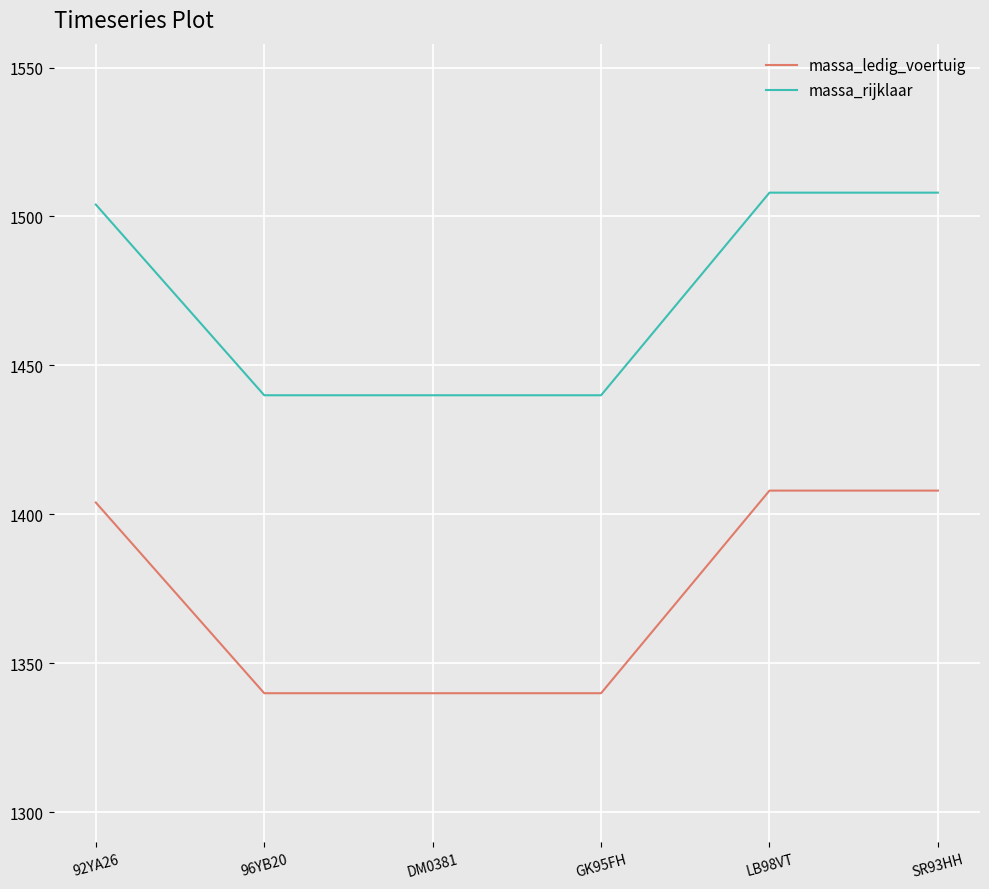

What is the minimum value shown in the chart?

1340